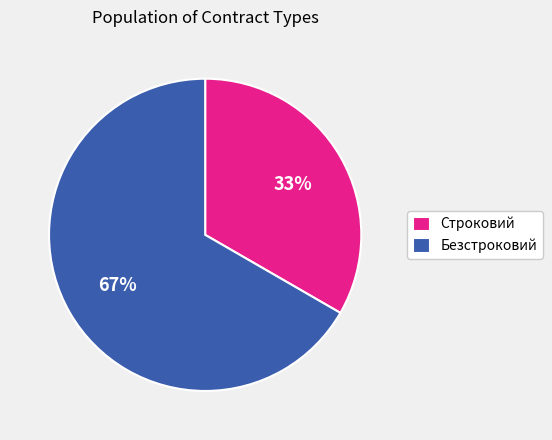

How many slices are in this pie chart?

2